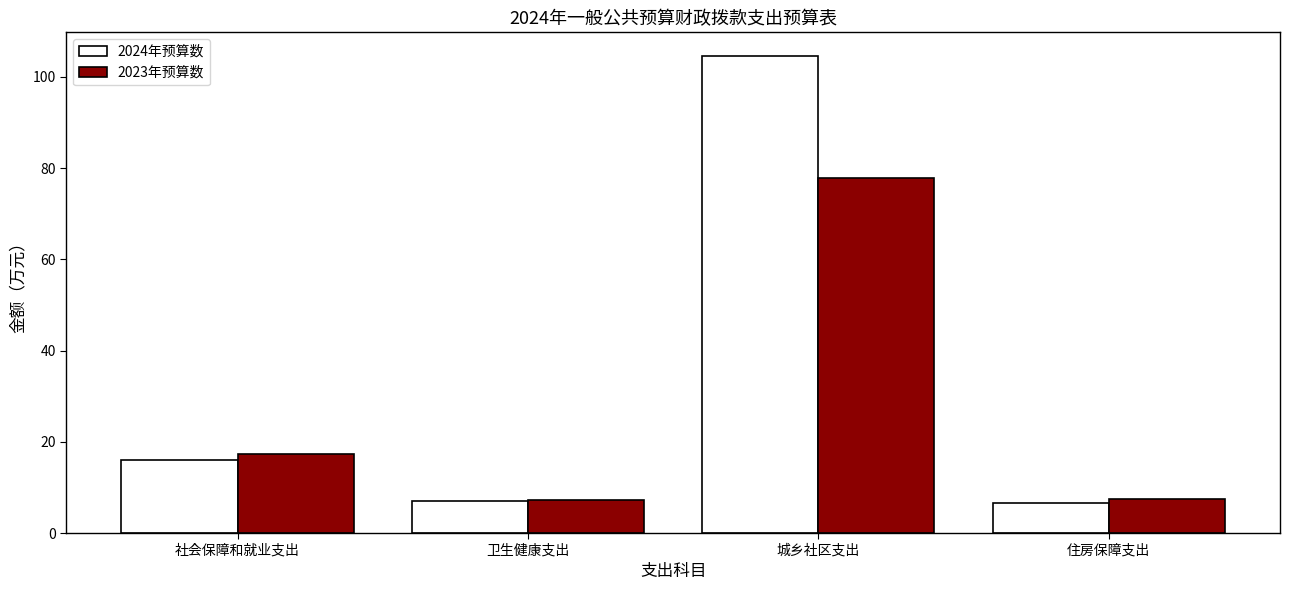

Which series has the largest range (max minus min)?

2024年预算数